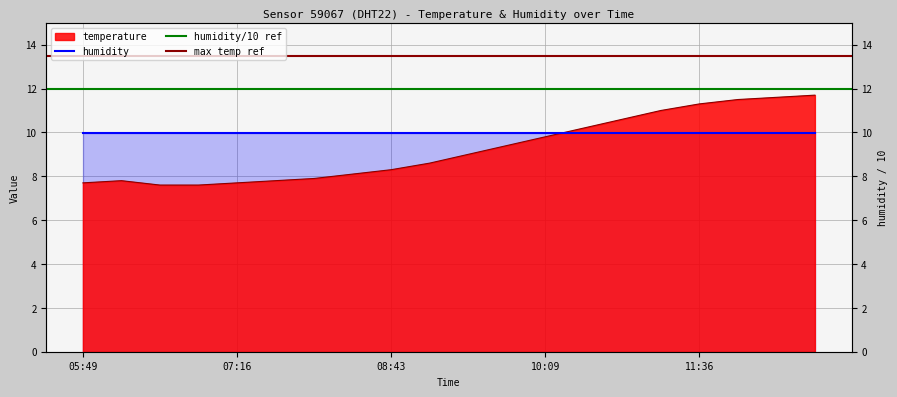

At which category does the data reach its first local peak?

06:11